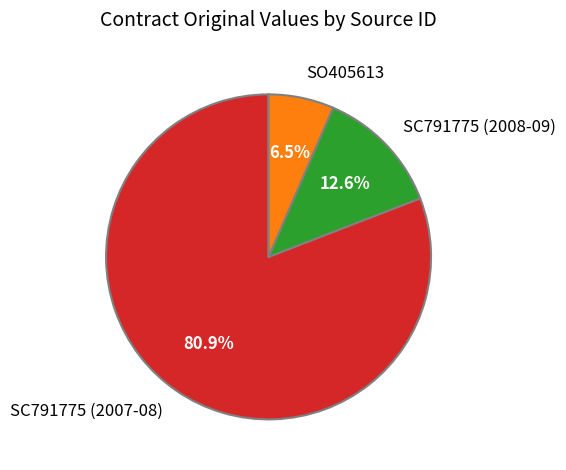

The SC791775 (2007-08) slice represents 81% of the pie. True or false?

True